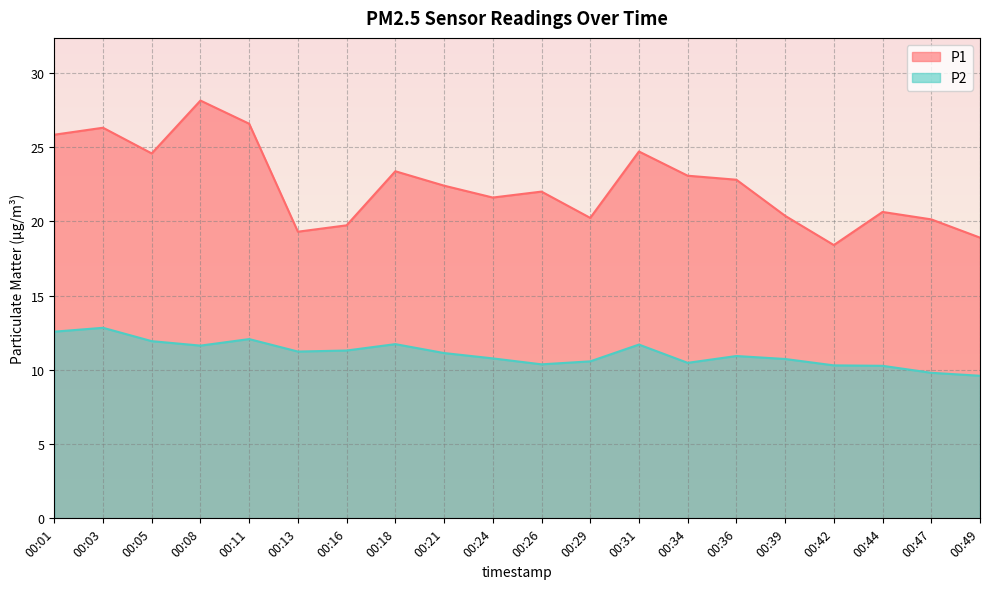

List the labels in order of P2 value, smallest first.

00:49, 00:47, 00:44, 00:42, 00:26, 00:34, 00:29, 00:39, 00:24, 00:36, 00:21, 00:13, 00:16, 00:08, 00:31, 00:18, 00:05, 00:11, 00:01, 00:03